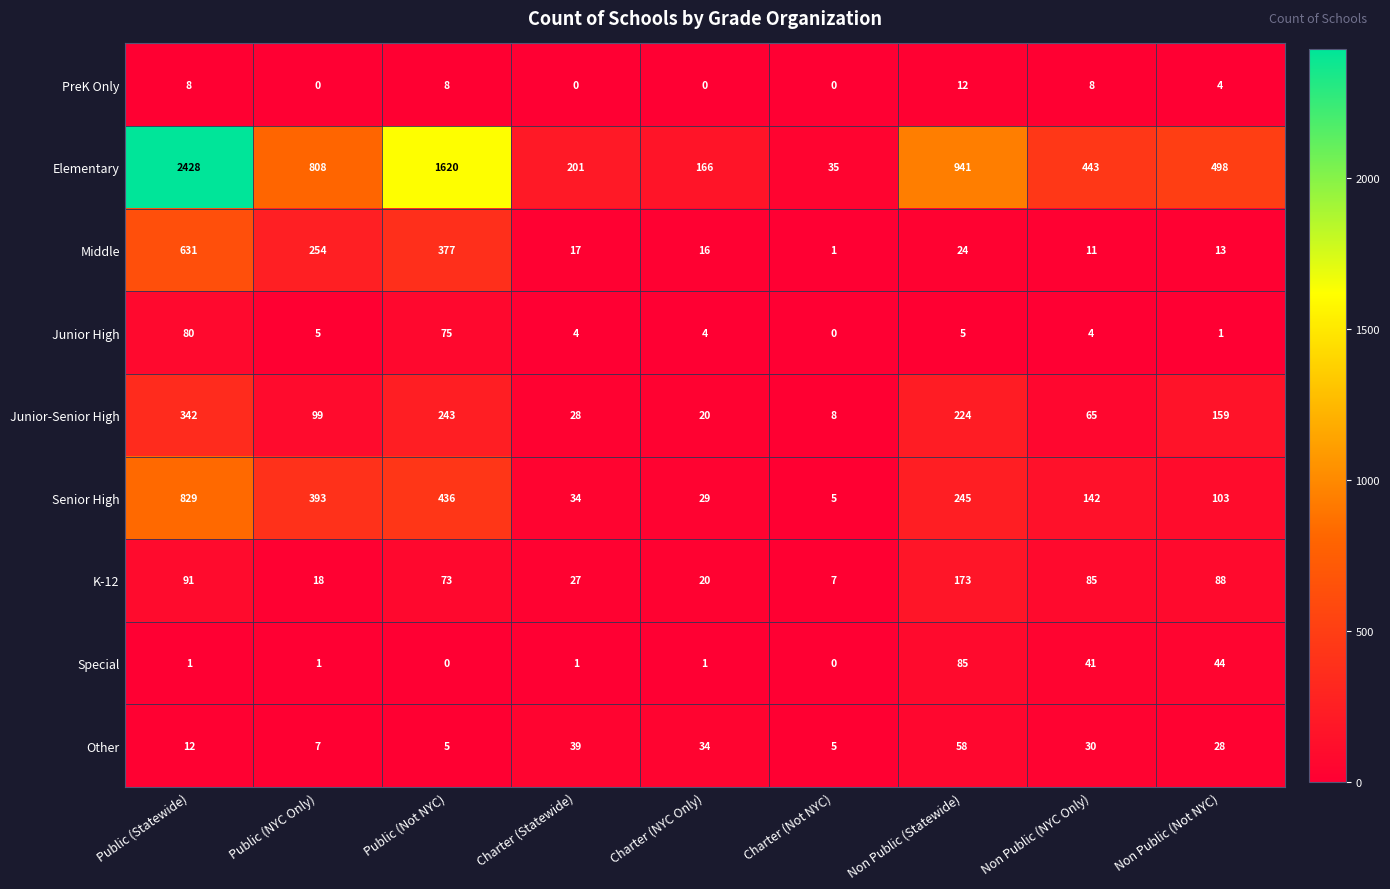

At which category is the sum across all series the highest?

Public (Statewide)